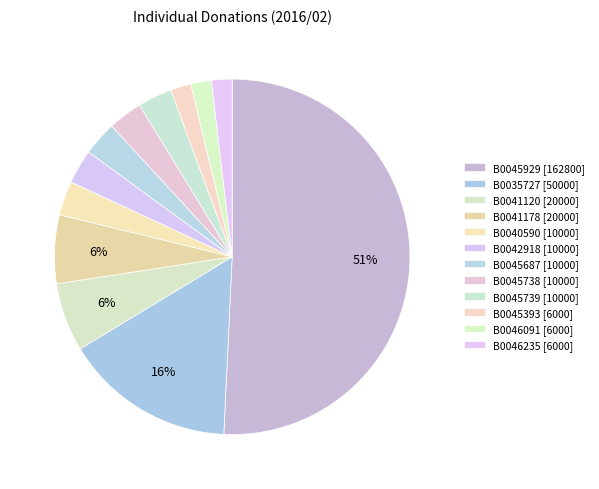

Is B0041120 [20000] the majority of the pie?

No